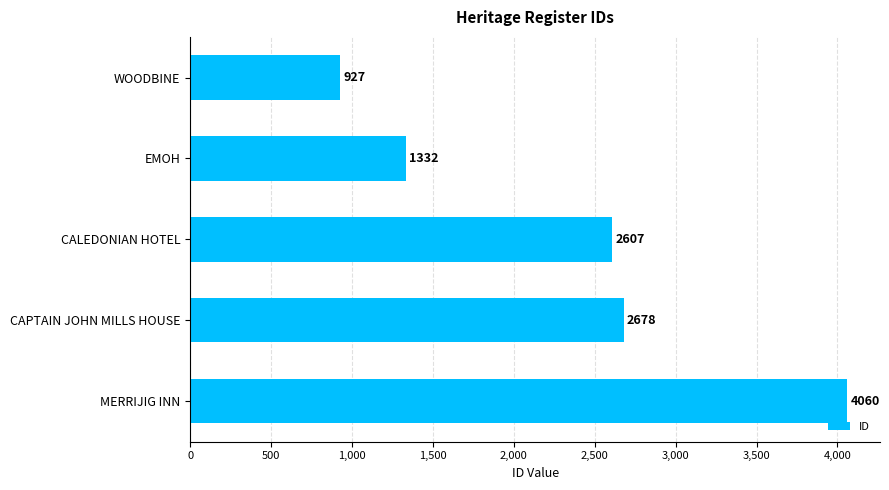

What is the label of the 2nd bar from the bottom?

CAPTAIN JOHN MILLS HOUSE